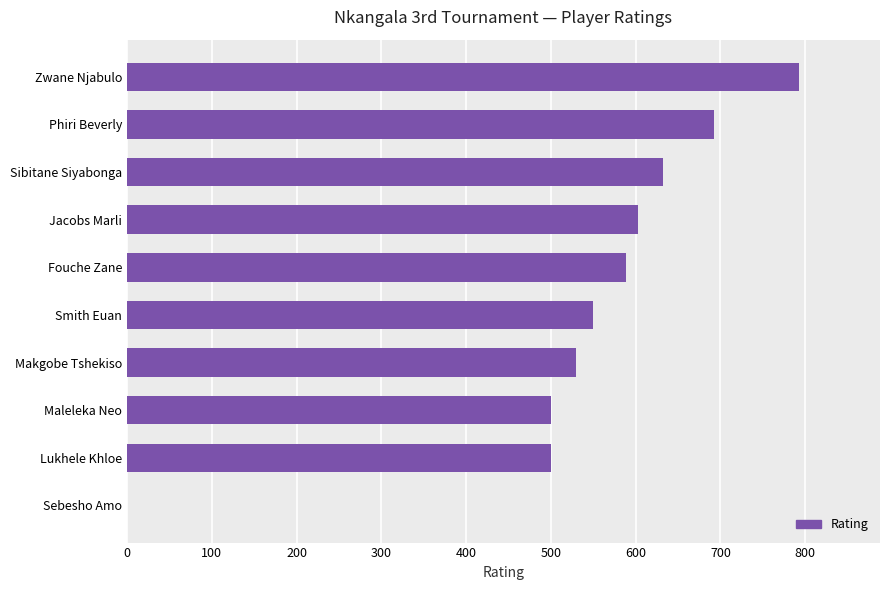

What is the greatest value displayed?

793